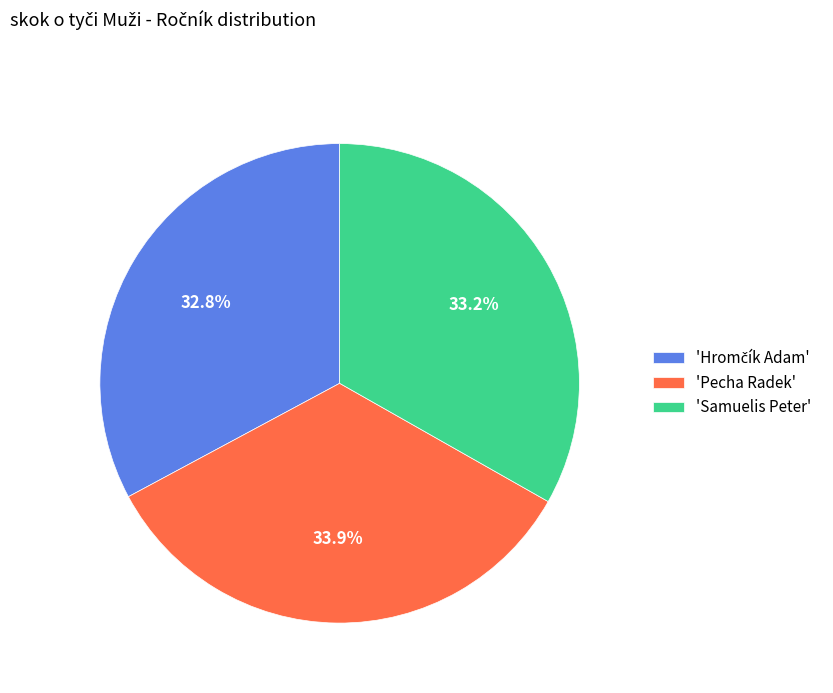

To the nearest percent, what is the difference between the largest and smallest slice percentages?

1%